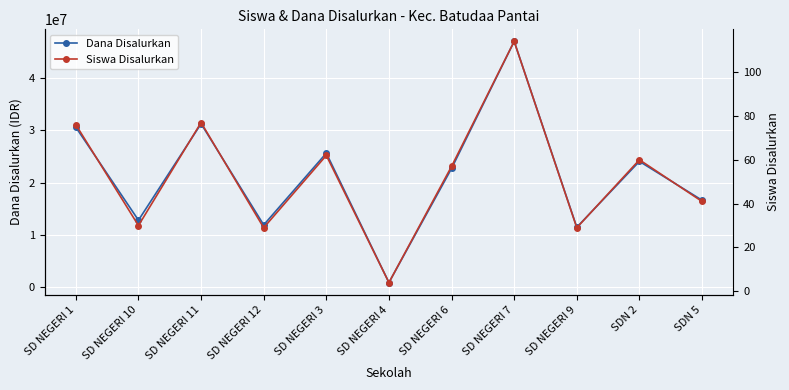

Reading left to right, extract all data points from this chart.

Dana Disalurkan: 30600000	12825000	31275000	11925000	25650000	900000	22725000	47025000	11475000	24075000	16650000
Siswa Disalurkan: 76	30	77	29	62	4	57	114	29	60	41